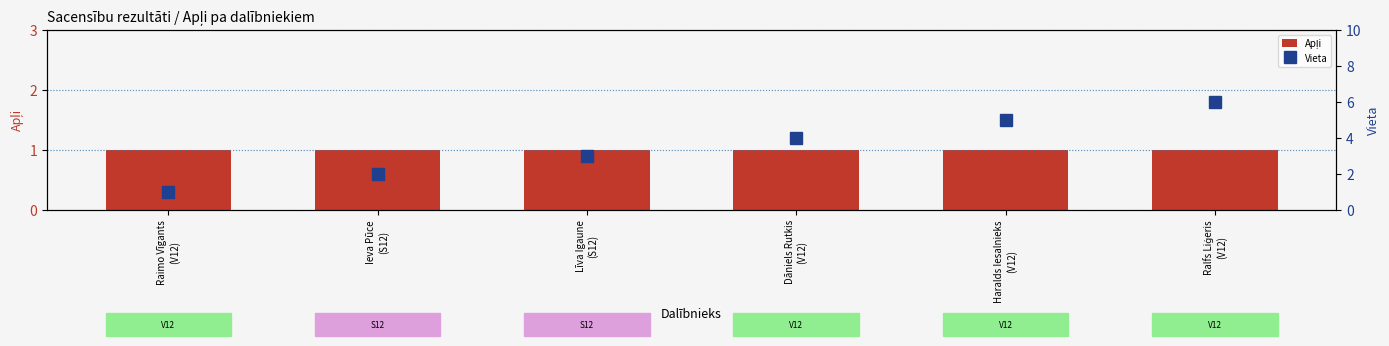

Between Ralfs Liģeris
(V12) and Haralds Iesalnieks
(V12), which is larger?

Ralfs Liģeris
(V12)